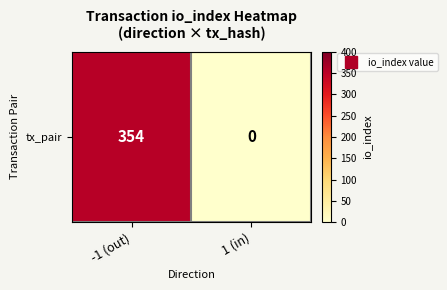

Reading left to right, extract all data points from this chart.

354	0